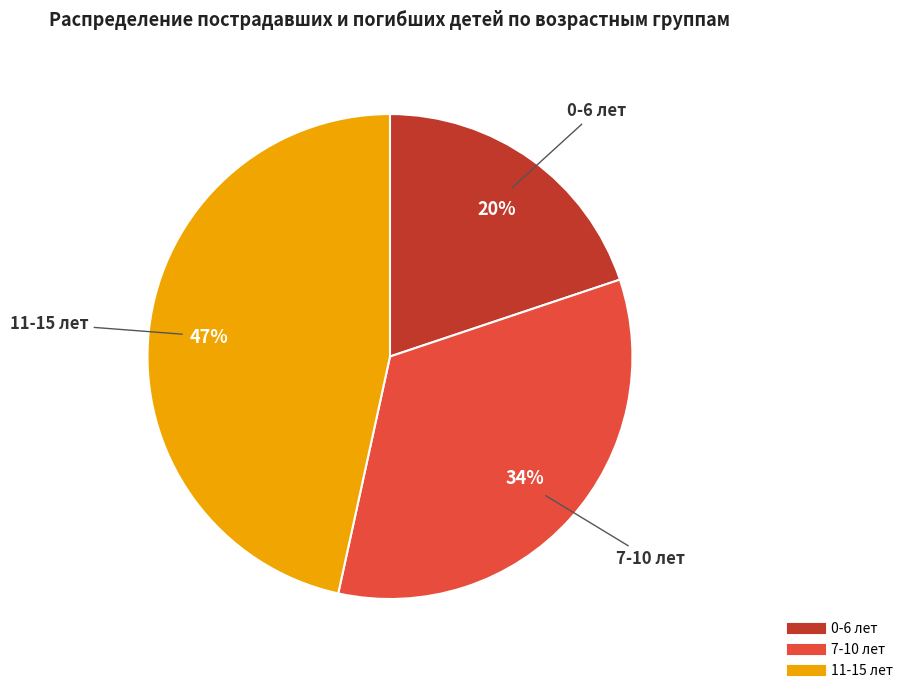

Is the sum of 0-6 лет and 11-15 лет greater than half?

Yes